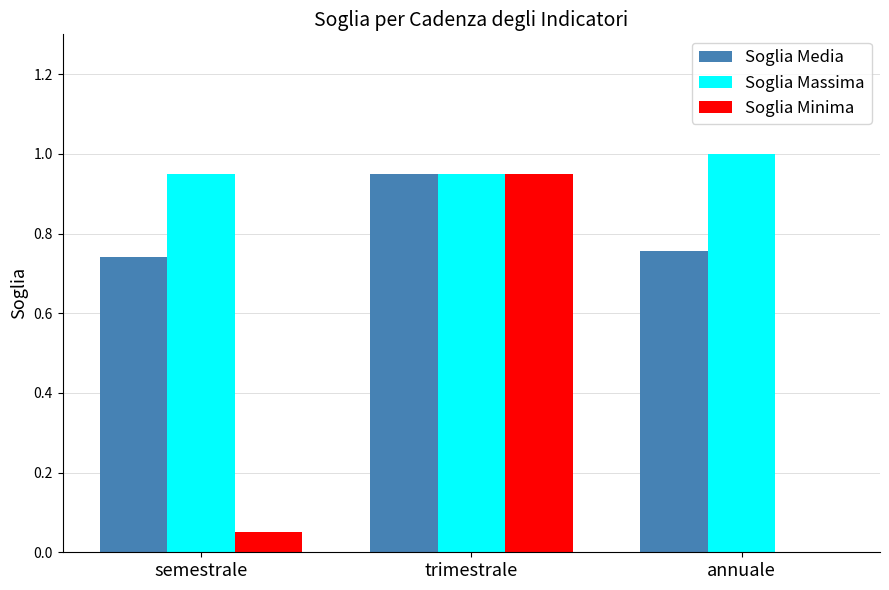

At which category is the sum across all series the highest?

trimestrale